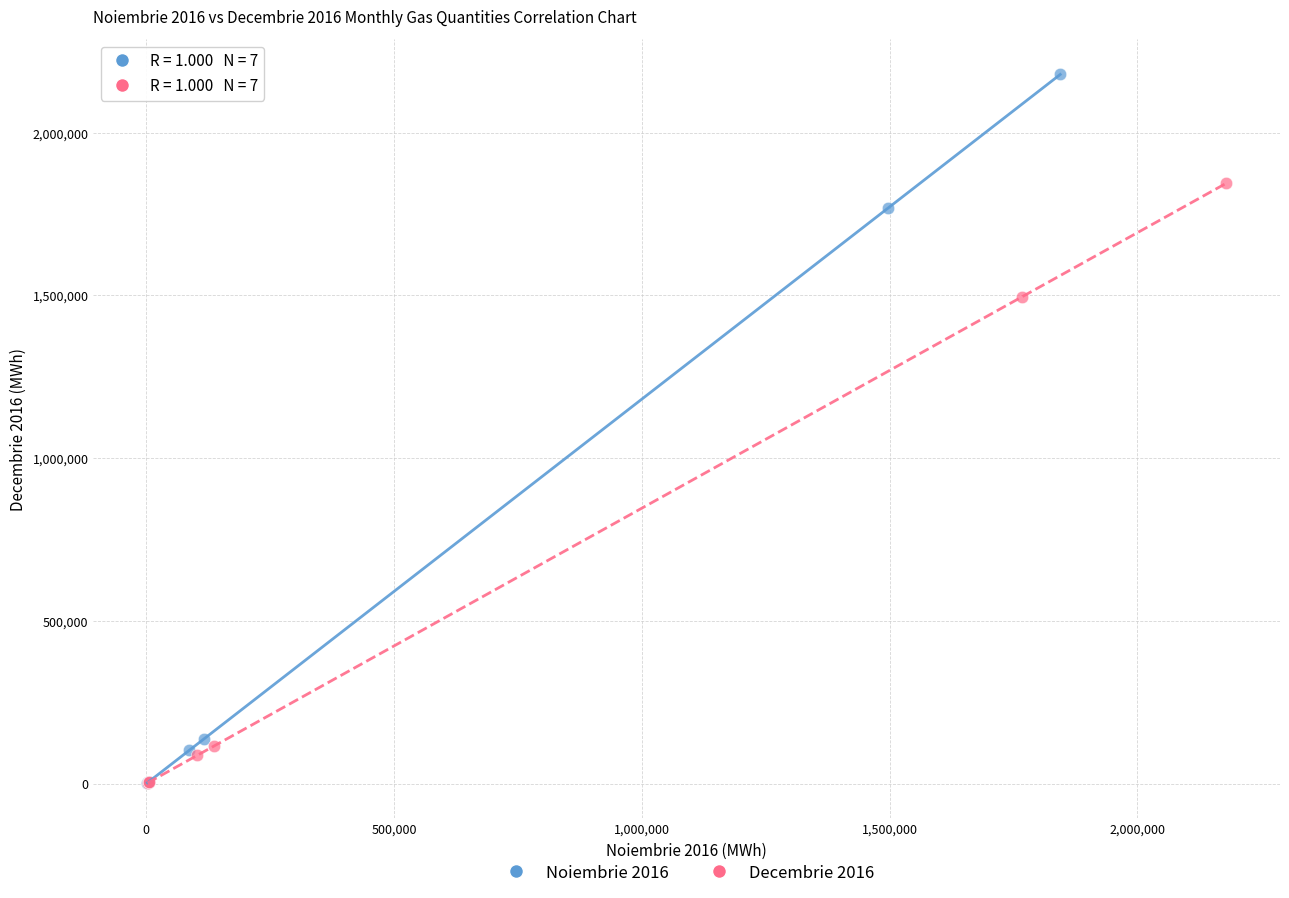

Which series contains the highest Y value?

Noiembrie 2016